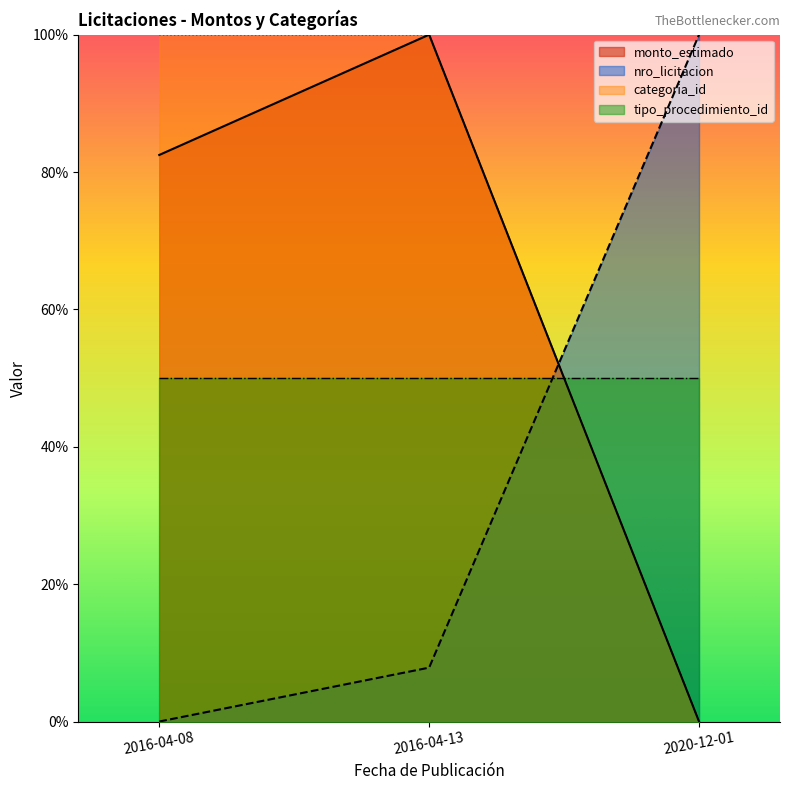

Does the chart have visible grid lines?

No